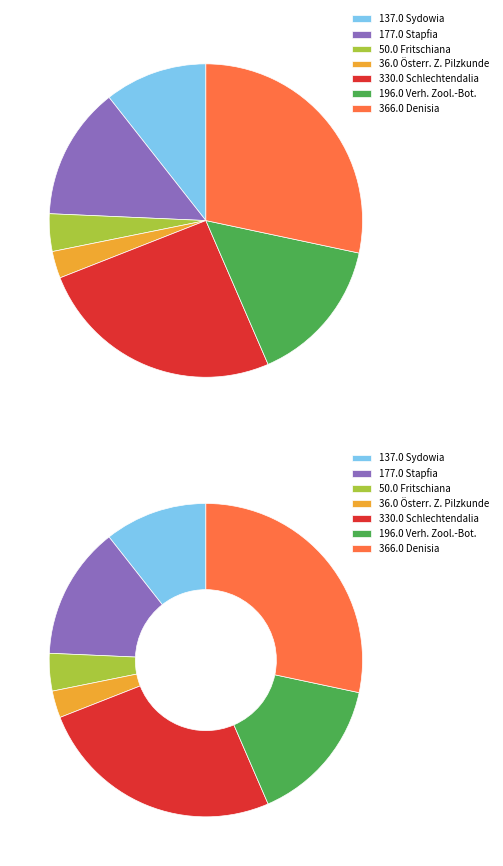

How many segments does this pie chart have?

7